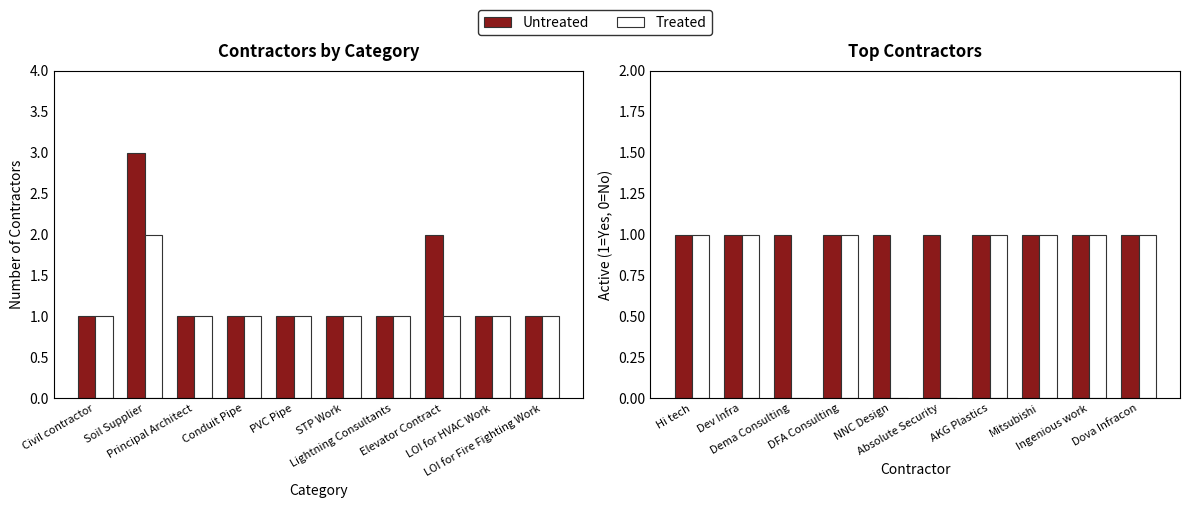

The value of Untreated at Hi tech is 1. True or false?

True